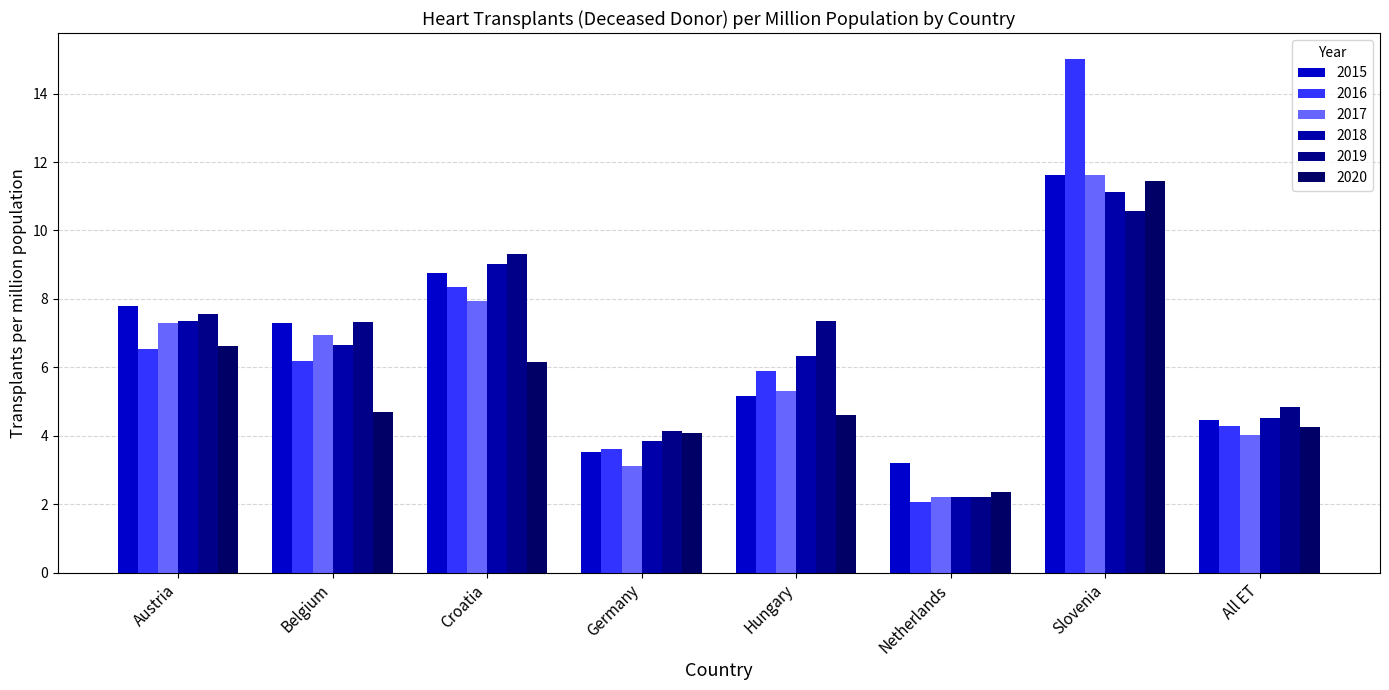

Does the chart contain any negative values?

No